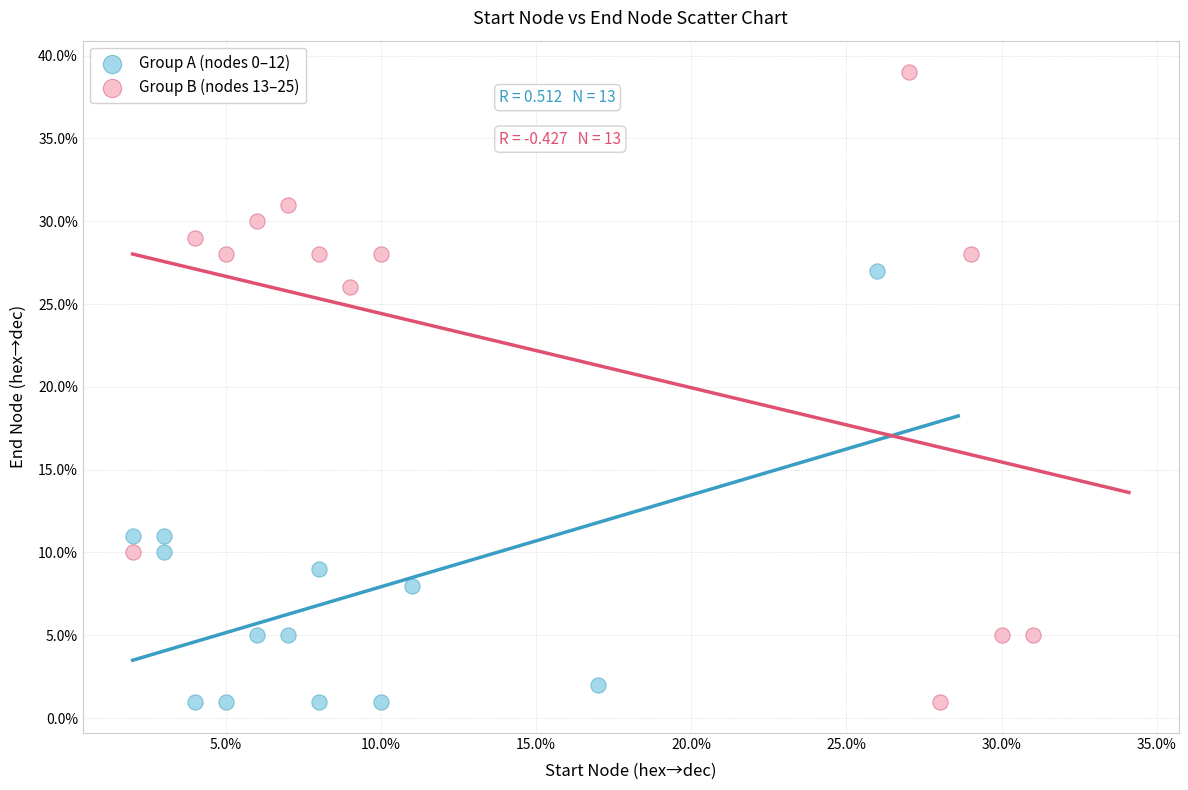

Which series reaches the maximum Y coordinate?

Group B (nodes 13–25)